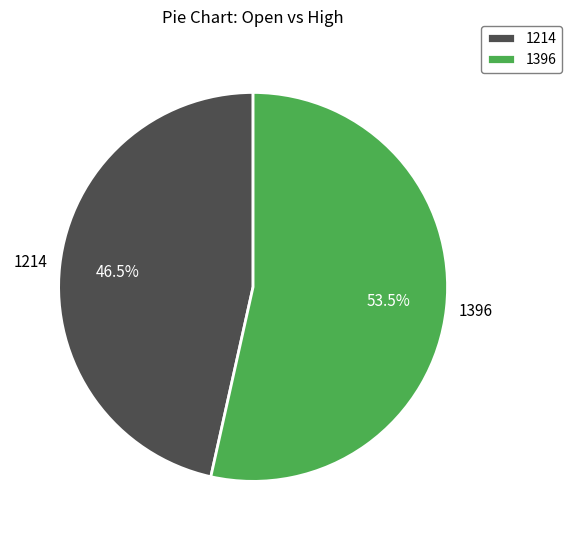

What is the majority slice?

1396